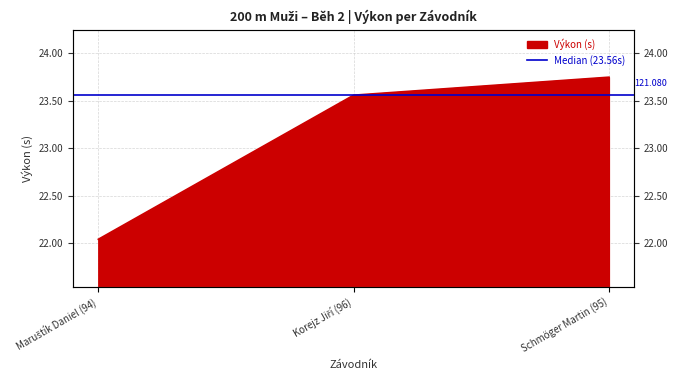

How many lines are shown in the chart?

1